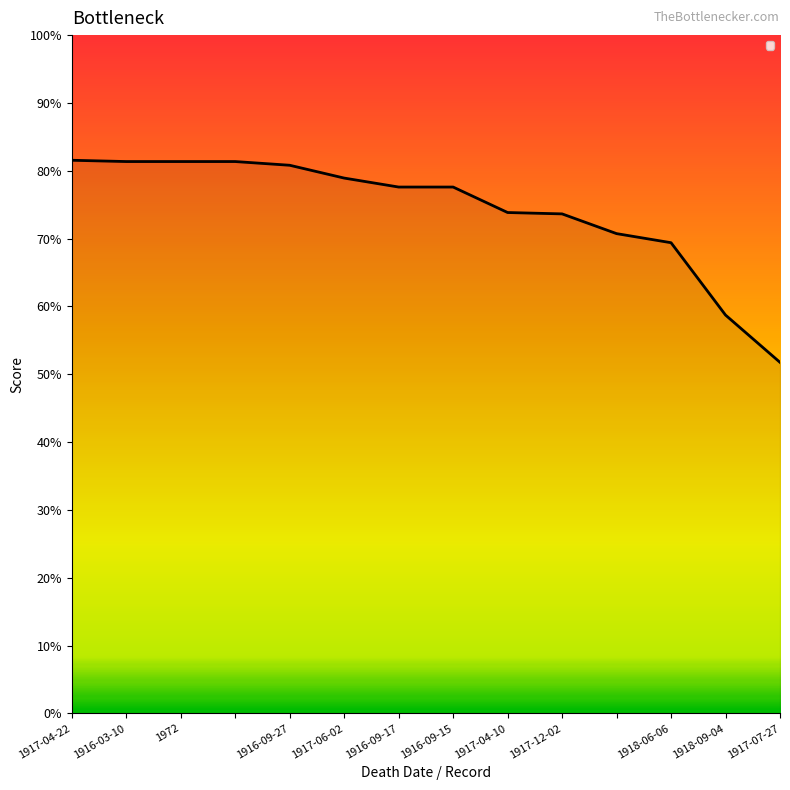

Does the chart display data point markers on the line(s)?

No